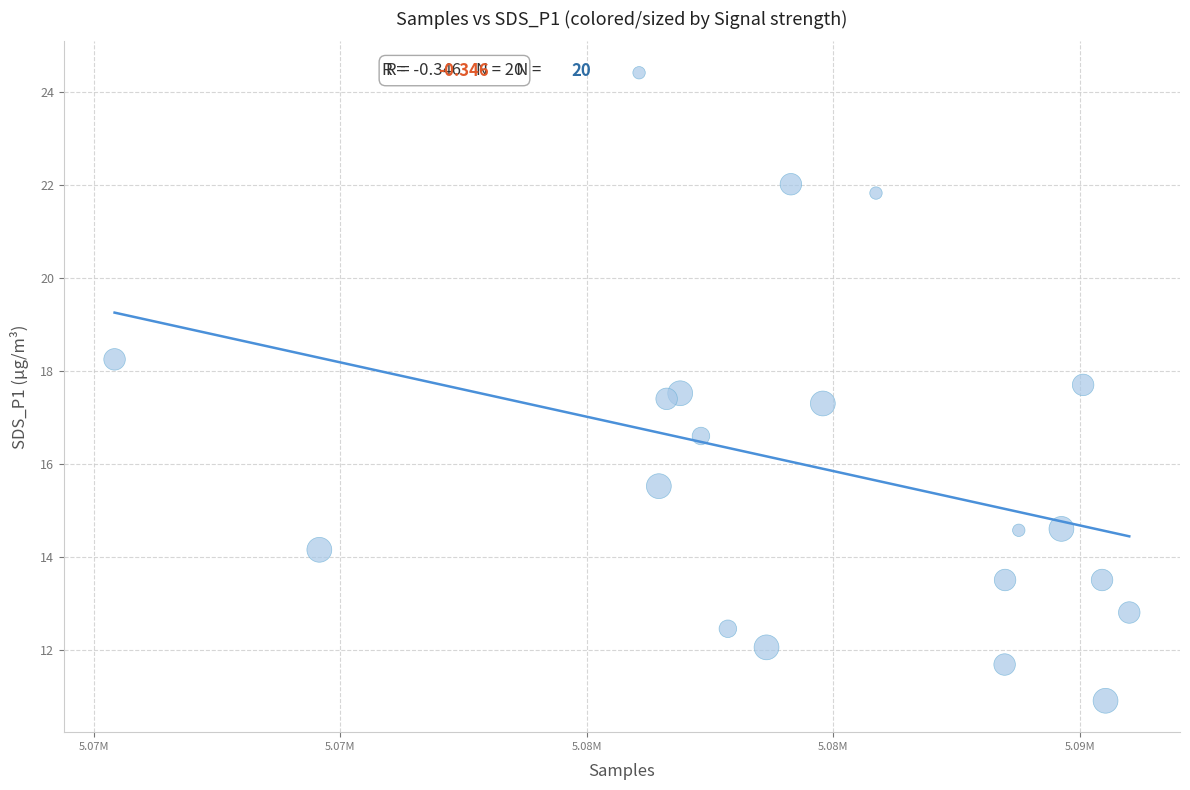

What is the range of X values (max minus min)?

20580.0